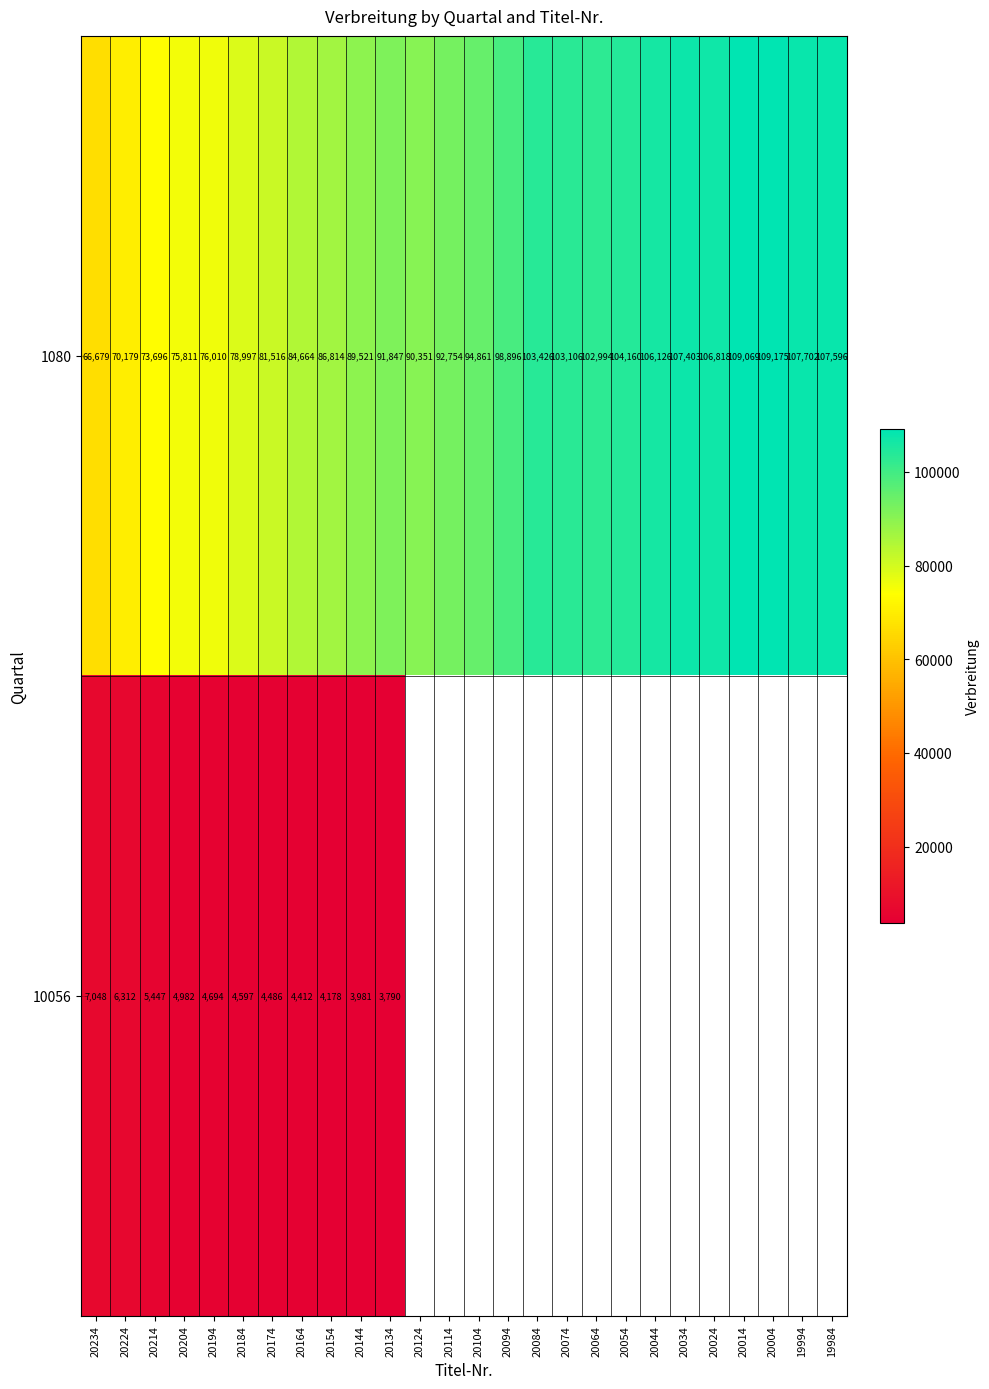

True or false: 1080 has a value of 21688.0 at 20134.

False